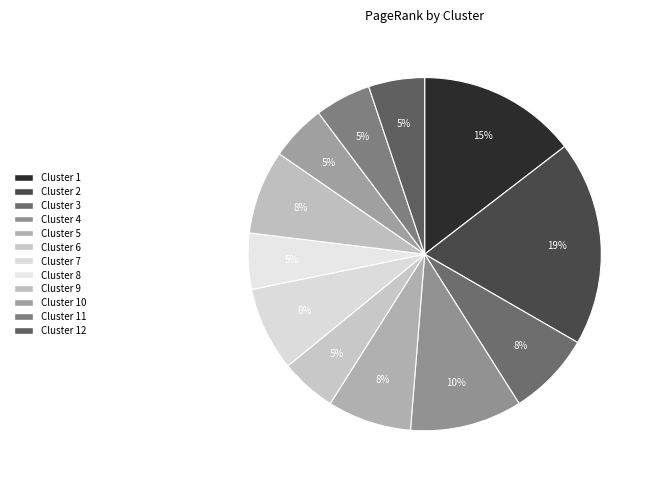

How many segments does this pie chart have?

12